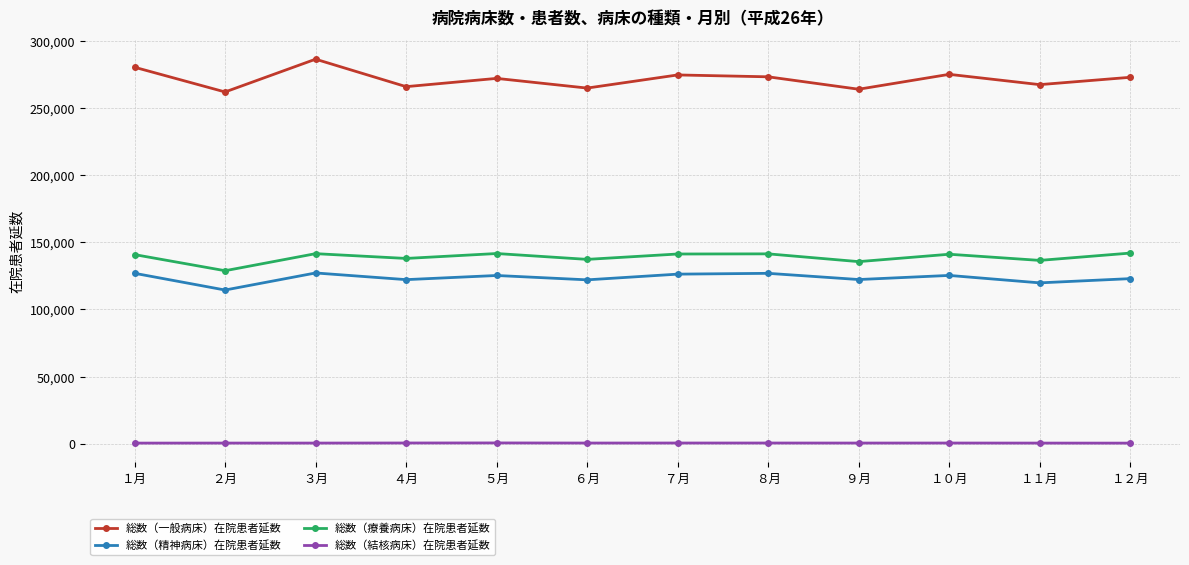

What are all the series names shown in the legend?

総数（一般病床）在院患者延数, 総数（精神病床）在院患者延数, 総数（療養病床）在院患者延数, 総数（結核病床）在院患者延数